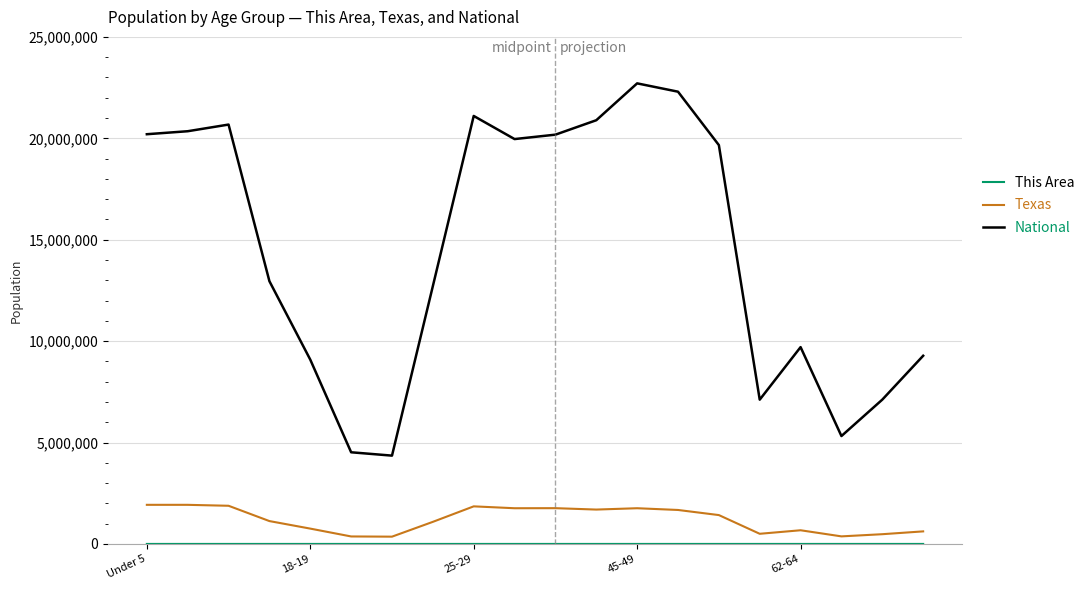

What is the highest value of the National series?

22708591